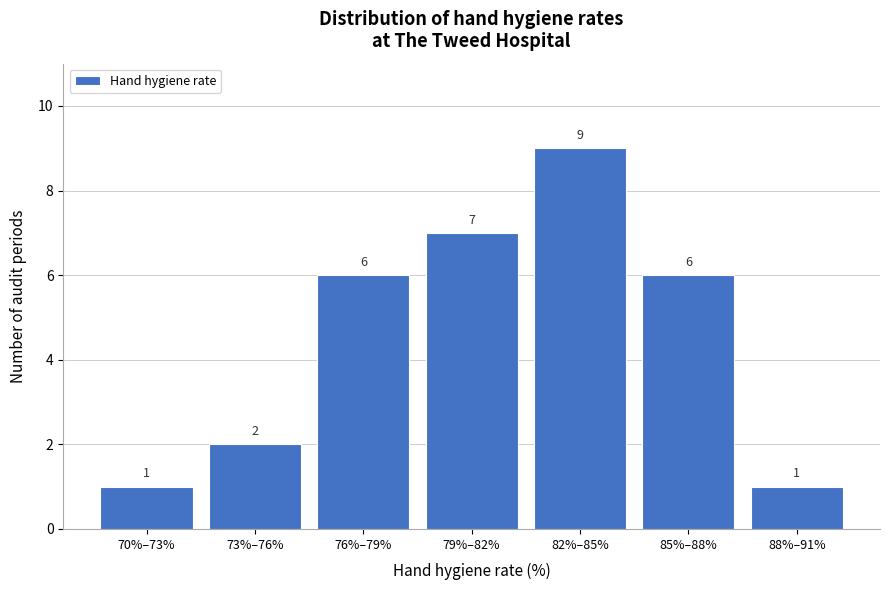

Reading left to right, what are all the values shown in this chart?

70%–73%=1	73%–76%=2	76%–79%=6	79%–82%=7	82%–85%=9	85%–88%=6	88%–91%=1